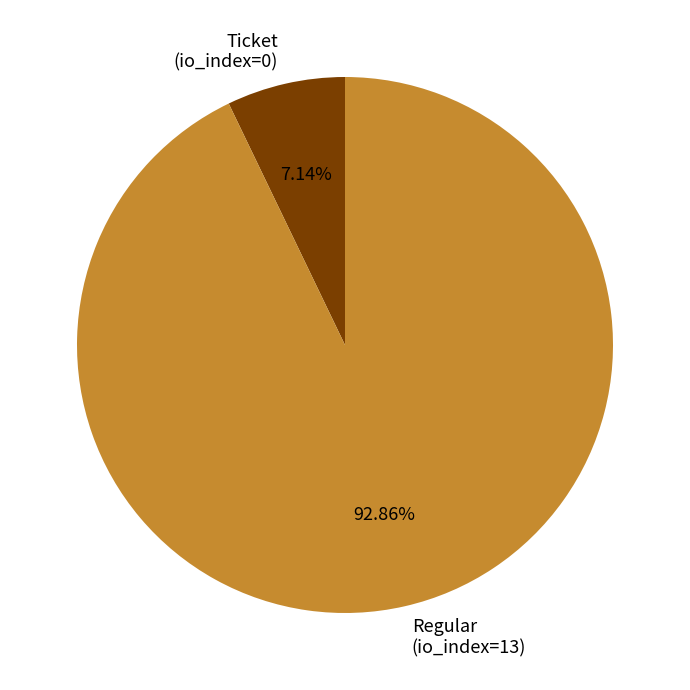

Does Regular (io_index=13) represent more than half of the total?

Yes